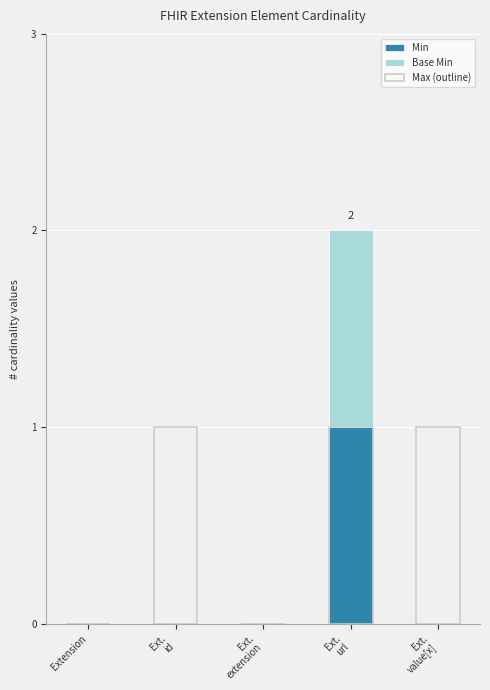

Is it true that Min equals 0 at Ext.
id?

True